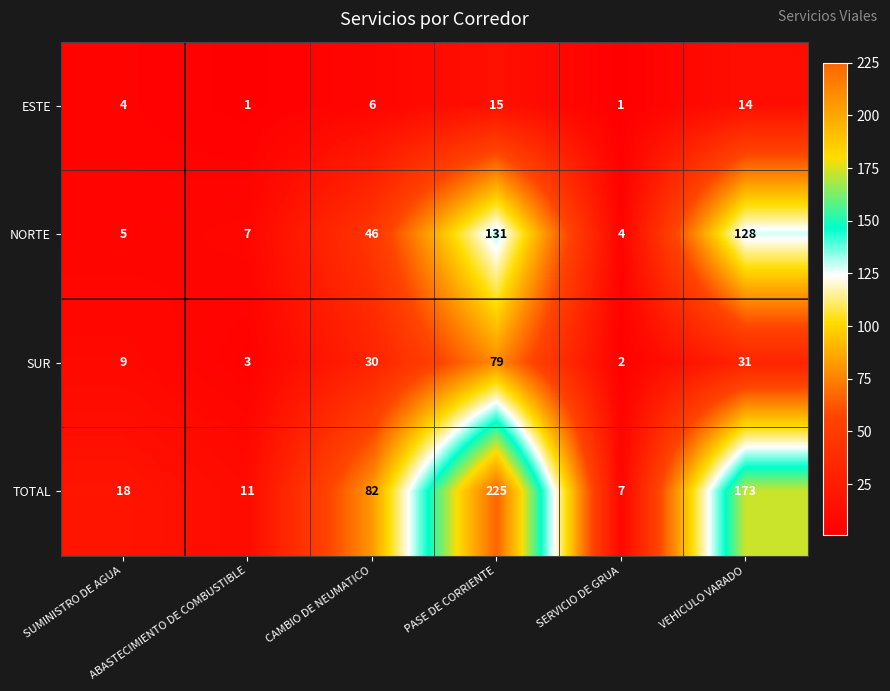

What is the maximum value shown in the chart?

225